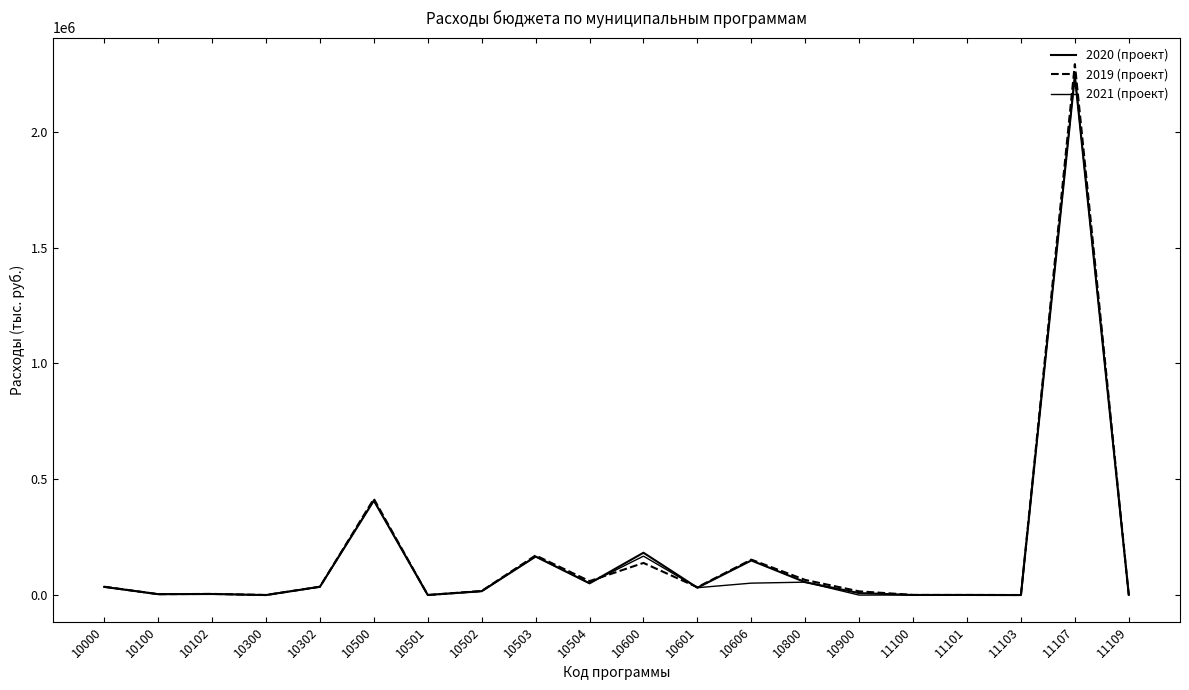

Rank the series by their average value, from lowest to highest.

2021 (проект), 2020 (проект), 2019 (проект)